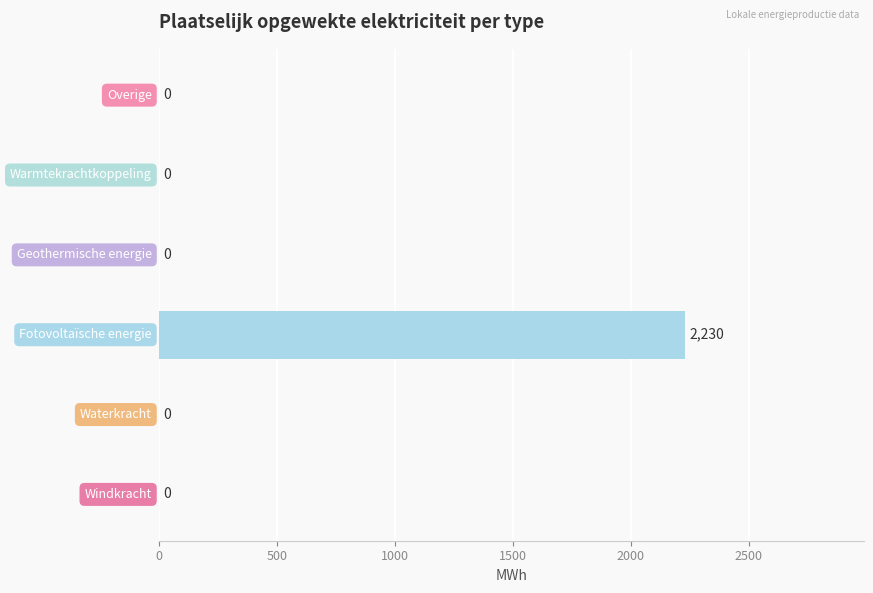

What is the greatest value displayed?

2230.2